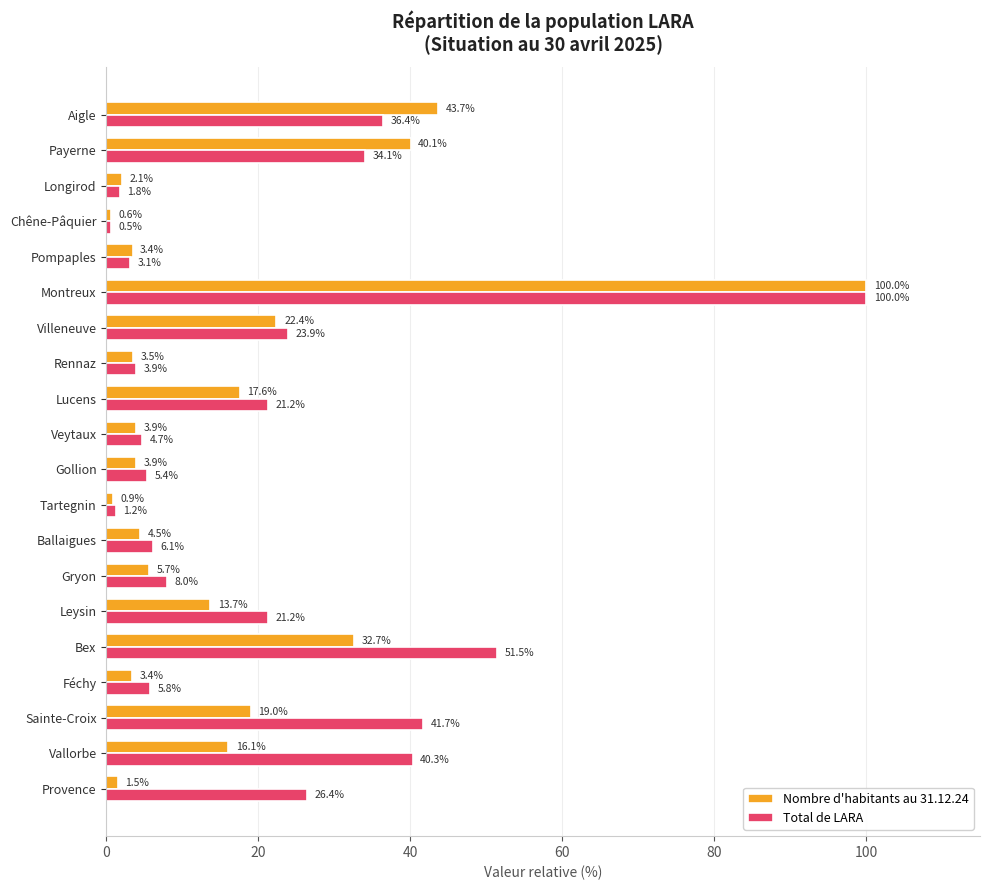

What is the difference between the Total de LARA values at Veytaux and Lucens?

16.5